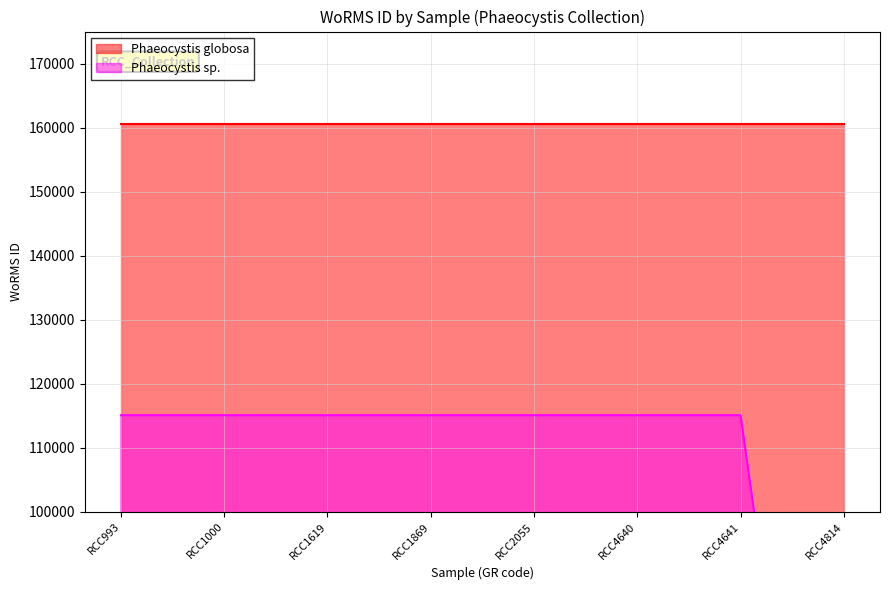

List the labels in order of value, smallest first.

RCC4814, RCC993, RCC1000, RCC1619, RCC1869, RCC2055, RCC4640, RCC4641